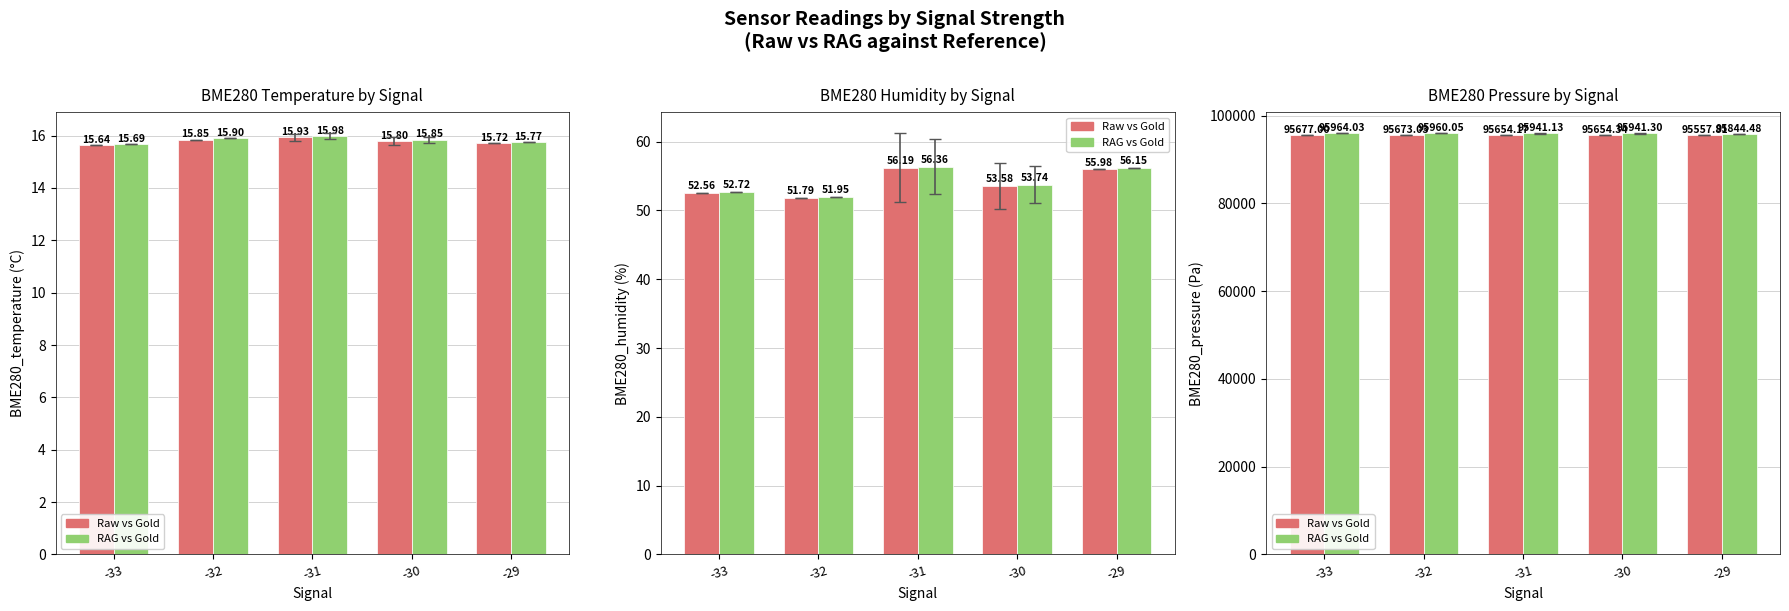

List the series in order of their peak value, highest first.

RAG vs Gold, Raw vs Gold